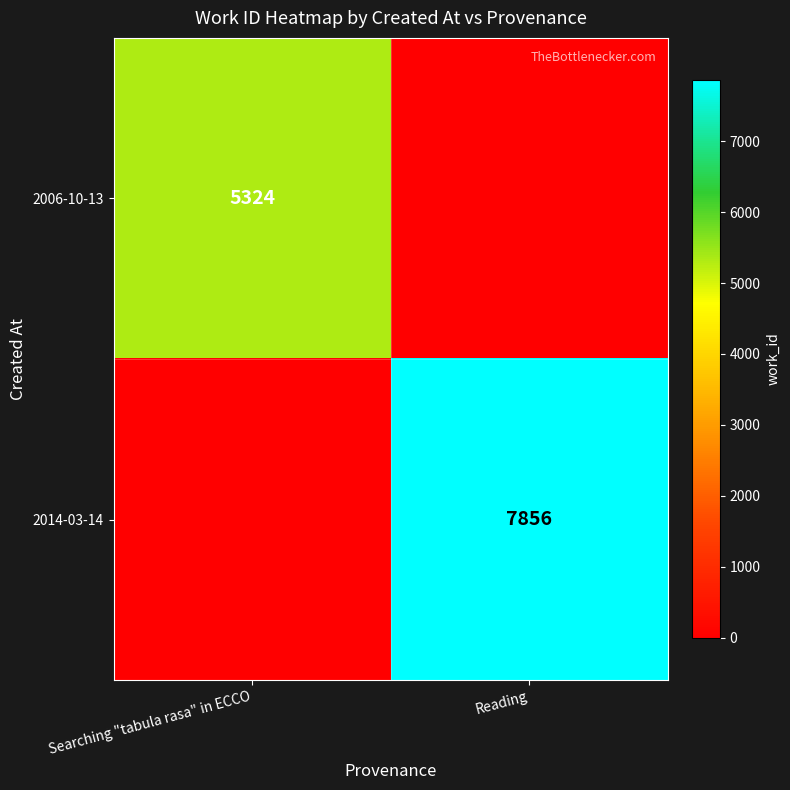

Which category has the highest value across all series?

Reading